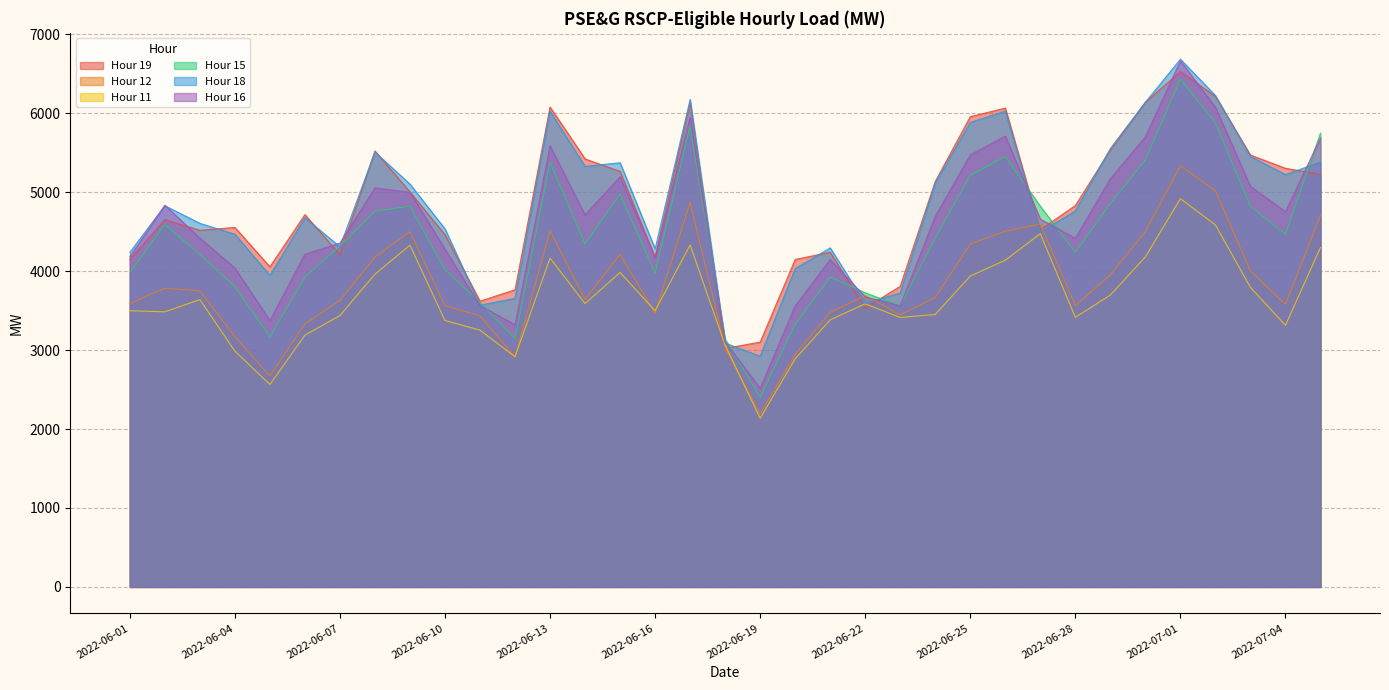

What is the highest value of the Hour 19 series?

6531